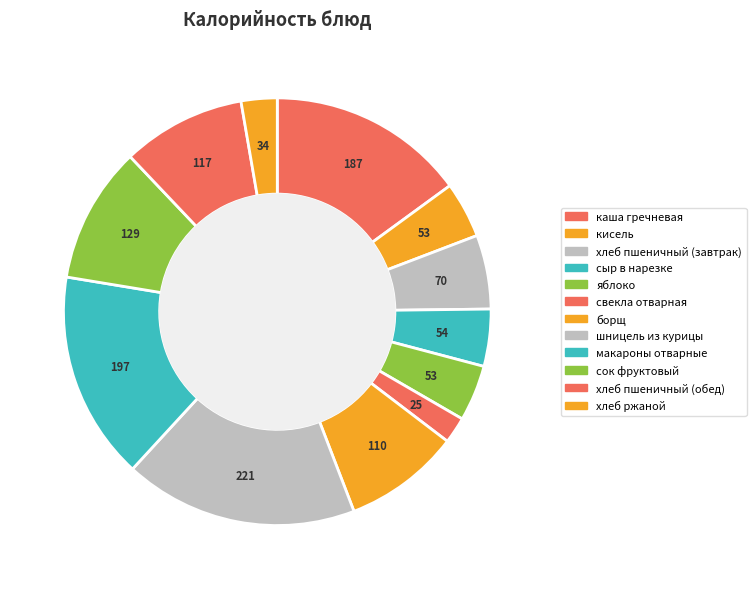

Which category has the smallest portion of the pie?

свекла отварная